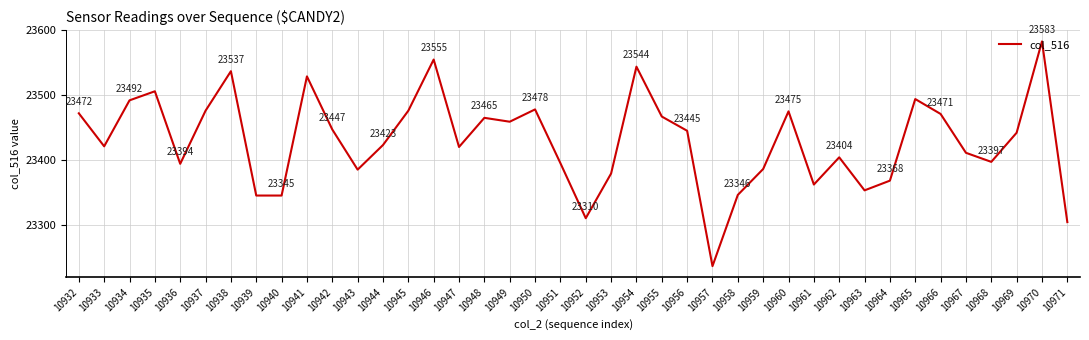

Between 10967 and 10936, which is larger?

10967